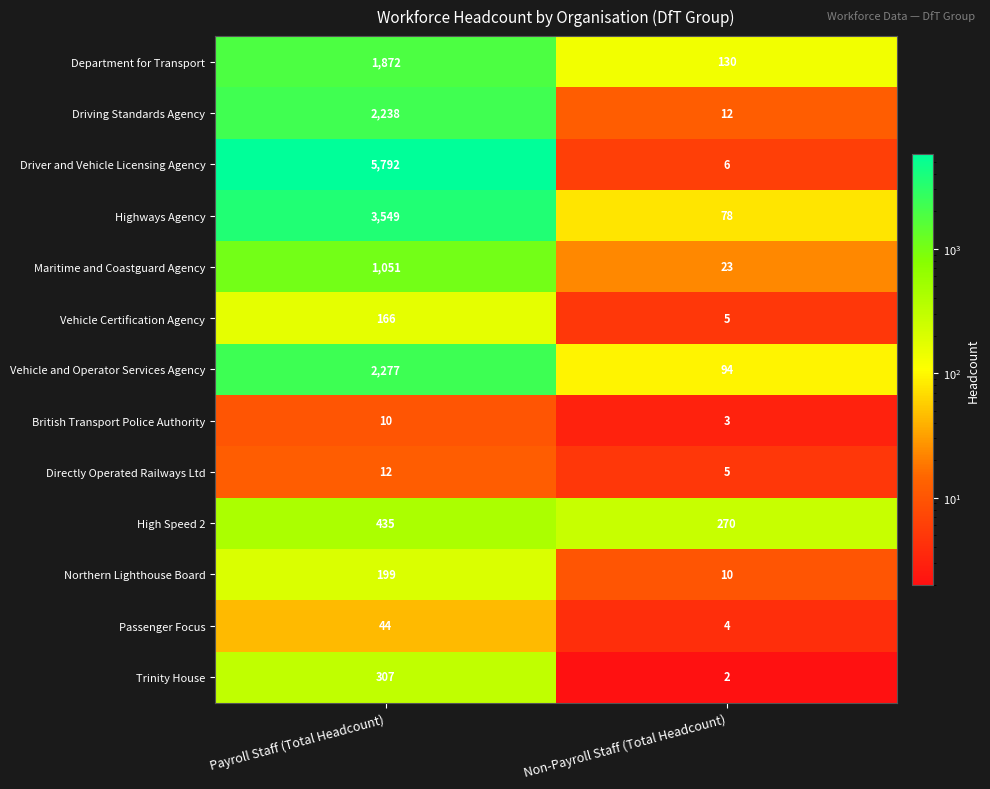

The Trinity House series shows 307 at Payroll Staff (Total Headcount). True or false?

True